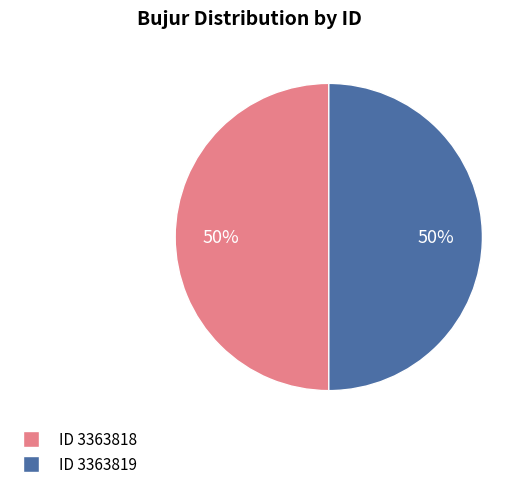

To the nearest percent, what is the average slice percentage?

50%